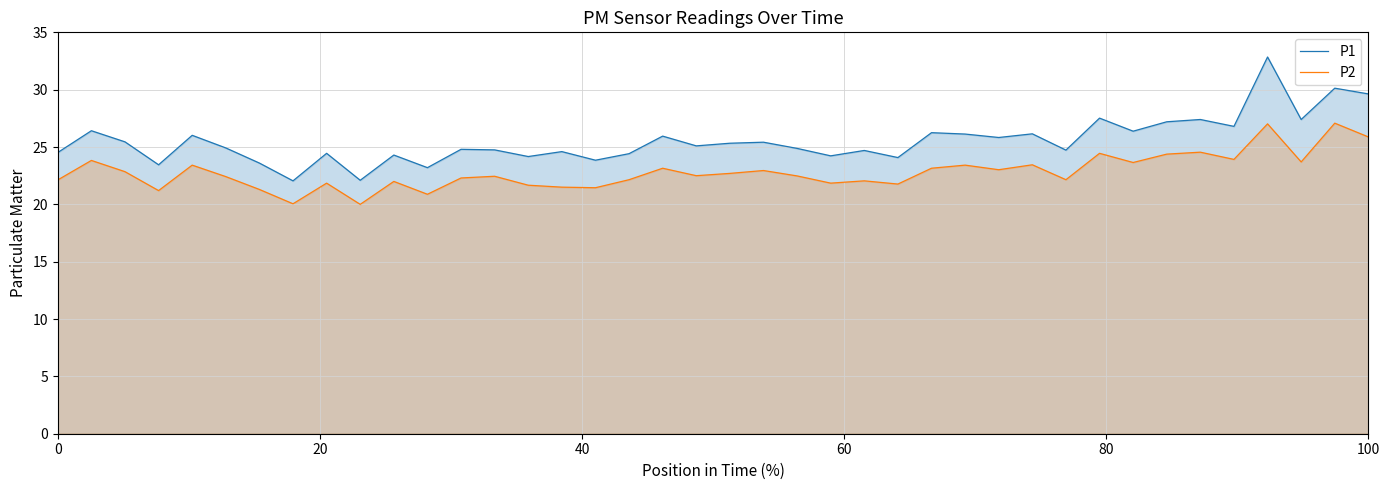

Reading right to left, list all the values displayed in this chart.

P1: 29.6	30.1	27.4	32.9	26.8	27.4	27.2	26.4	27.5	24.7	26.1	25.8	26.1	26.2	24.1	24.7	24.2	24.9	25.4	25.3	25.1	25.9	24.4	23.9	24.6	24.2	24.8	24.8	23.2	24.3	22.1	24.4	22.1	23.6	24.9	26.0	23.4	25.4	26.4	24.5
P2: 25.9	27.1	23.7	27.0	23.9	24.6	24.4	23.6	24.4	22.1	23.4	23.0	23.4	23.1	21.8	22.1	21.9	22.5	22.9	22.7	22.5	23.1	22.1	21.4	21.5	21.7	22.4	22.3	20.9	22.0	20.0	21.9	20.1	21.3	22.4	23.4	21.2	22.9	23.8	22.1